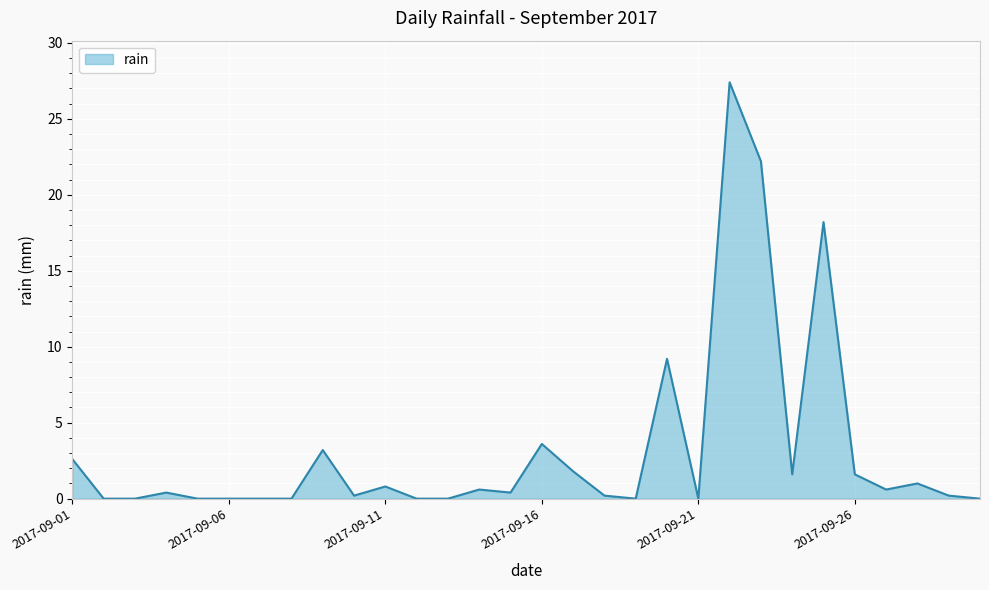

What is the maximum value shown in the chart?

27.4